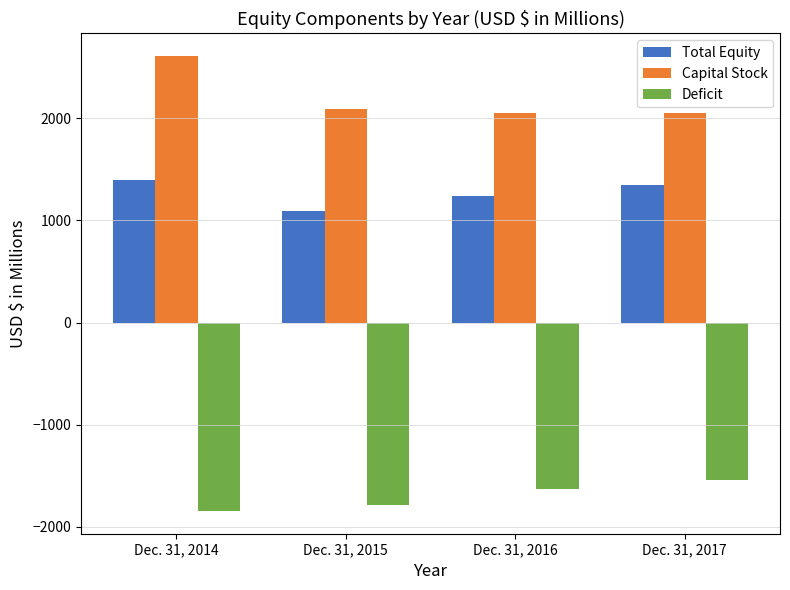

How many groups of bars are there?

4